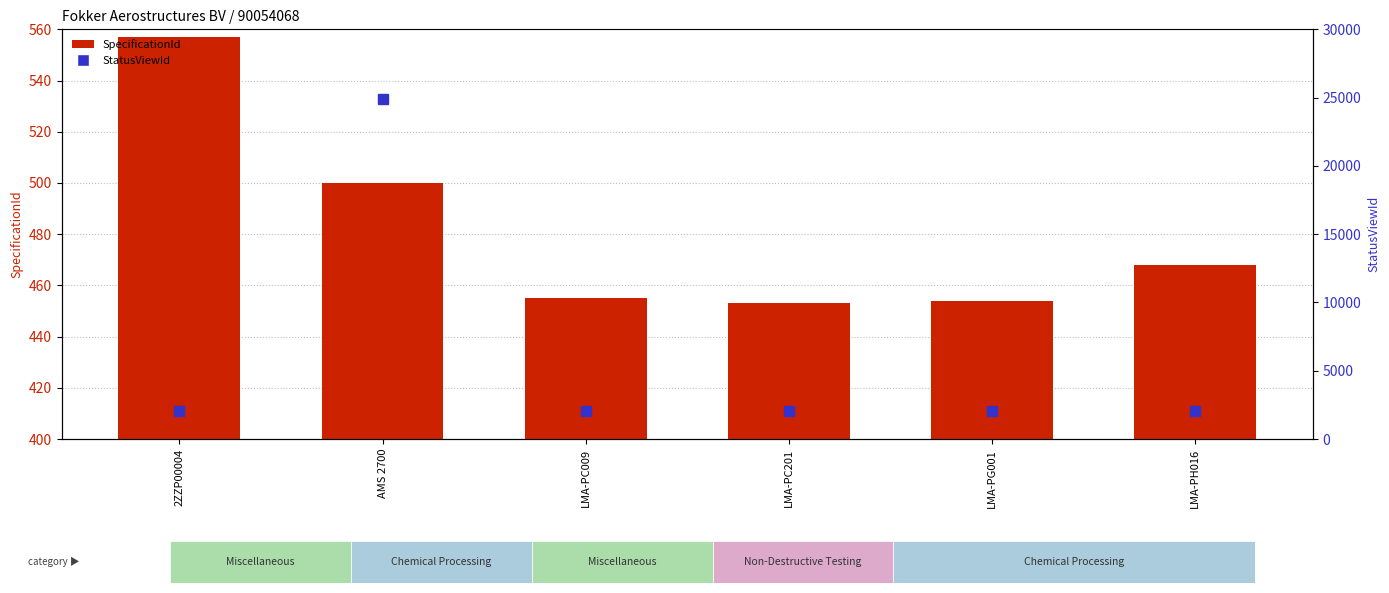

What is the difference between the highest and lowest values at 2ZZP00004?

1493